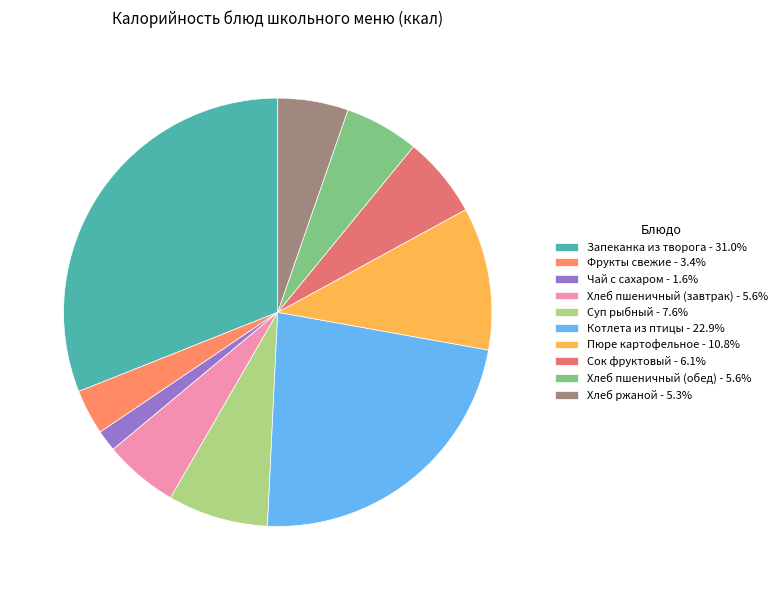

What percentage is the Сок фруктовый slice, to the nearest percent?

6%